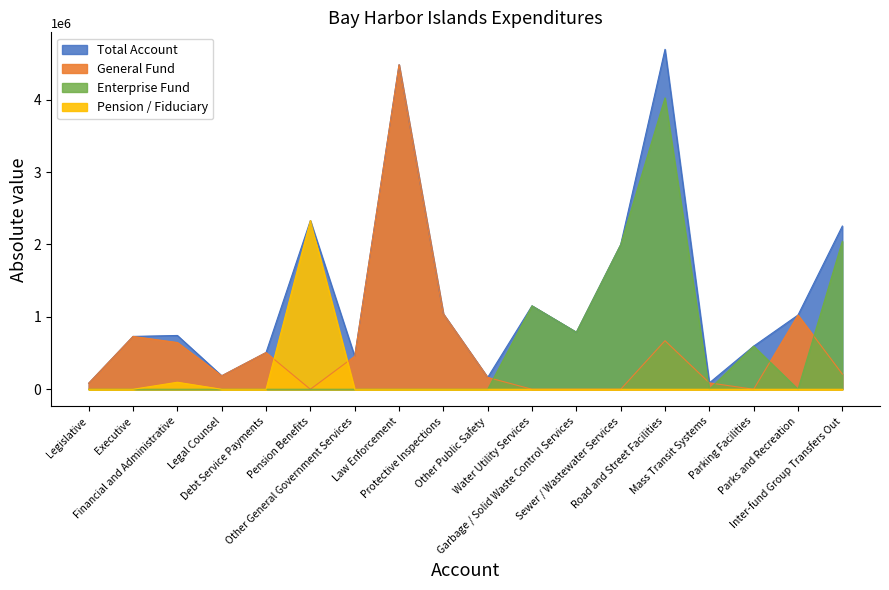

True or false: Pension / Fiduciary has a value of 0 at Executive.

True